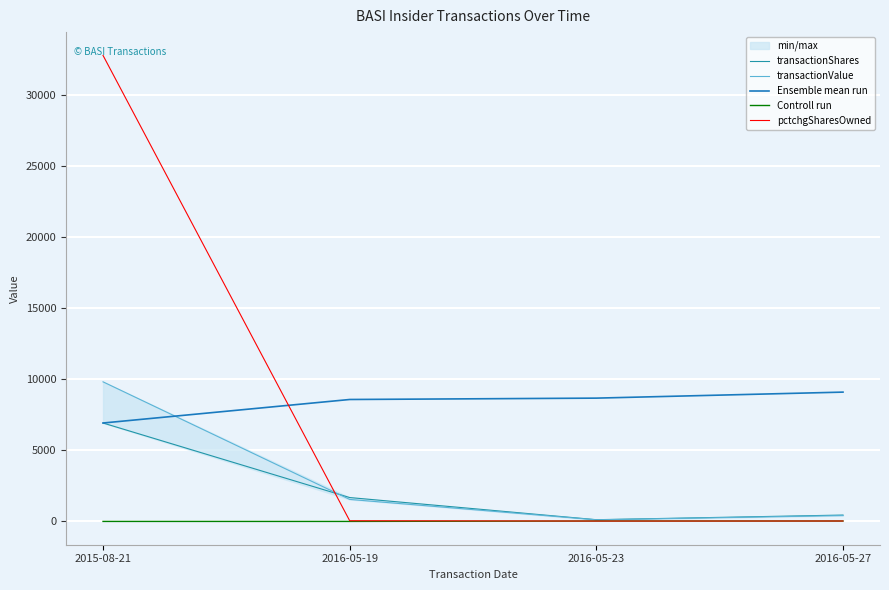

The transactionShares series shows 293 at 2016-05-27. True or false?

False